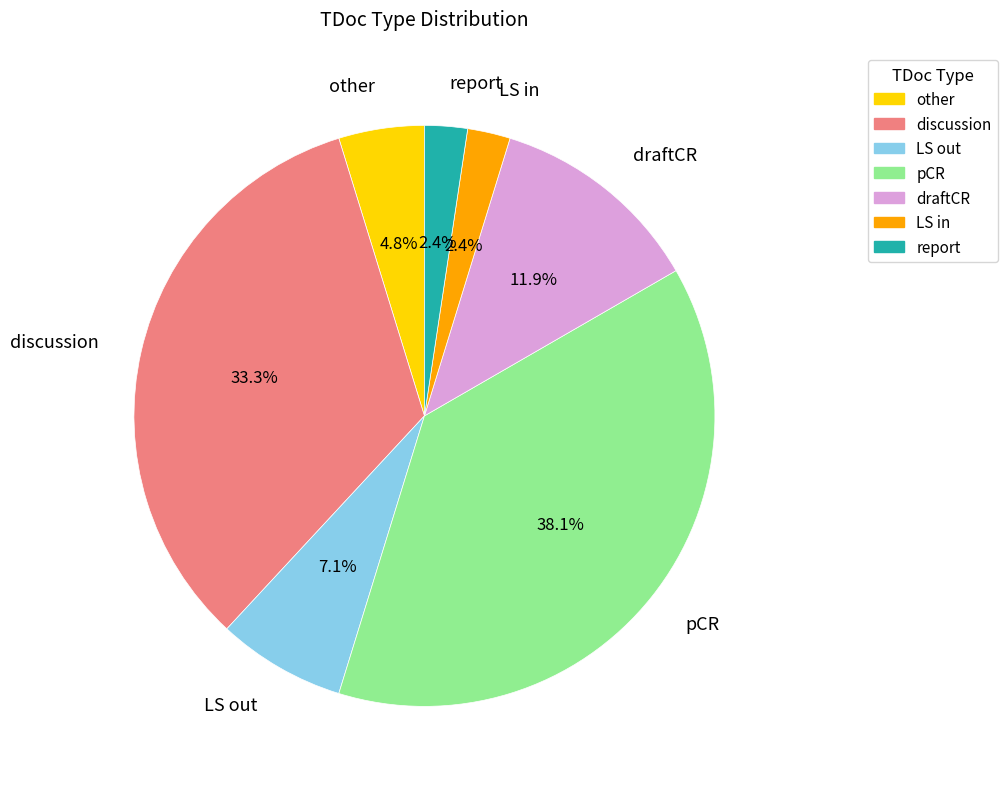

Does LS in represent more than half of the total?

No